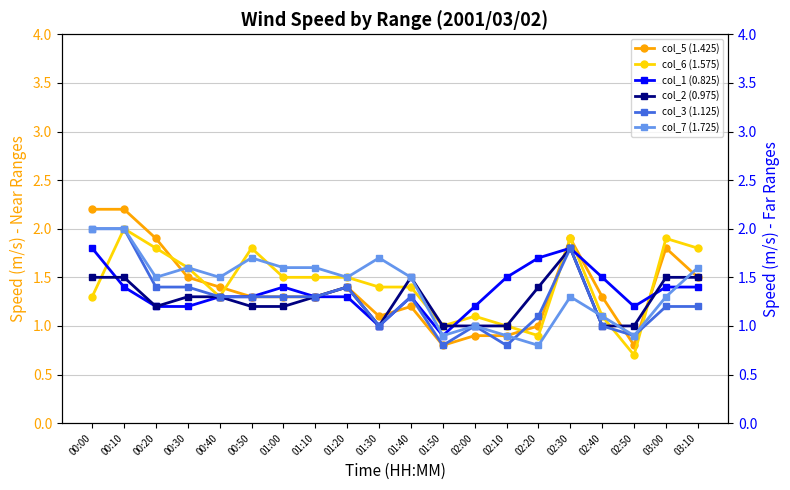

How many times do col_5 (1.425) and col_6 (1.575) cross each other?

5